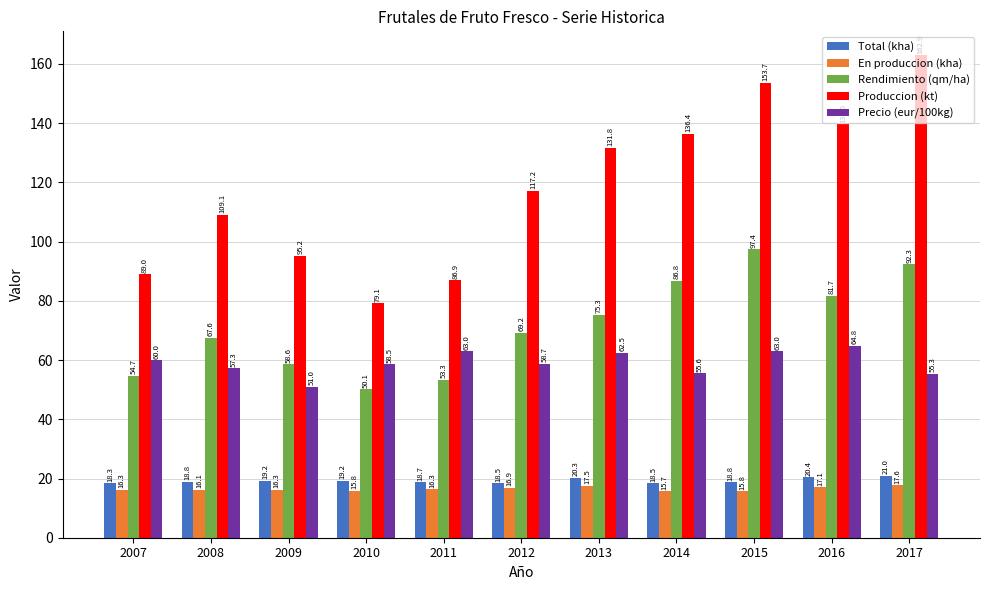

What is the value of the Total (kha) bar at the 4th from the left?

19.2